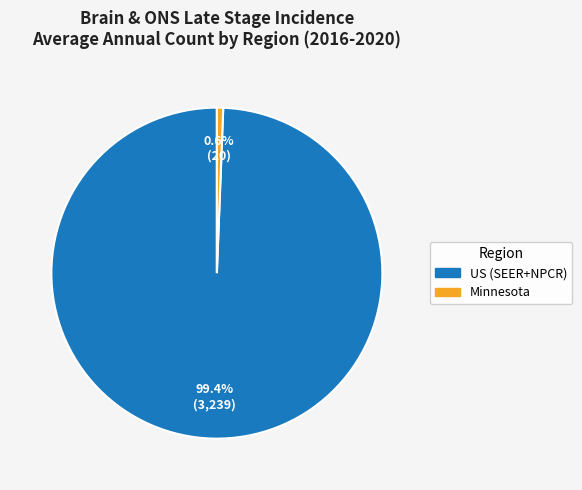

To the nearest percent, what percentage of the pie is US (SEER+NPCR)?

99%